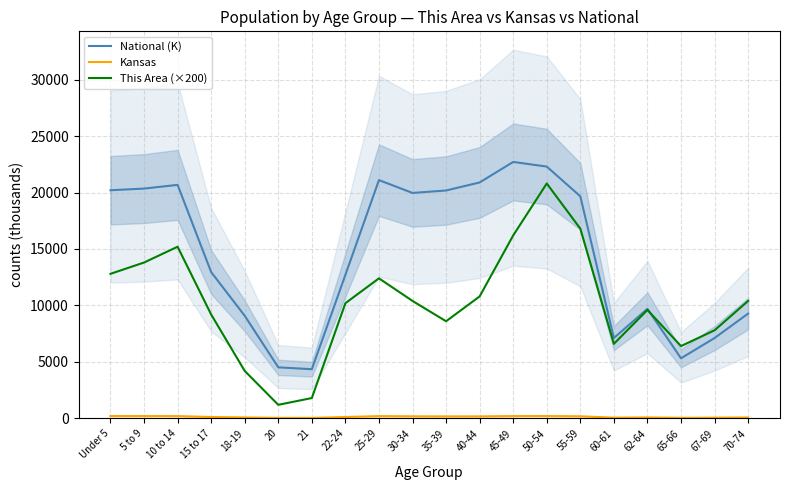

Is the value of Kansas at 25-29 greater than the value of This Area (×200) at 5 to 9?

No